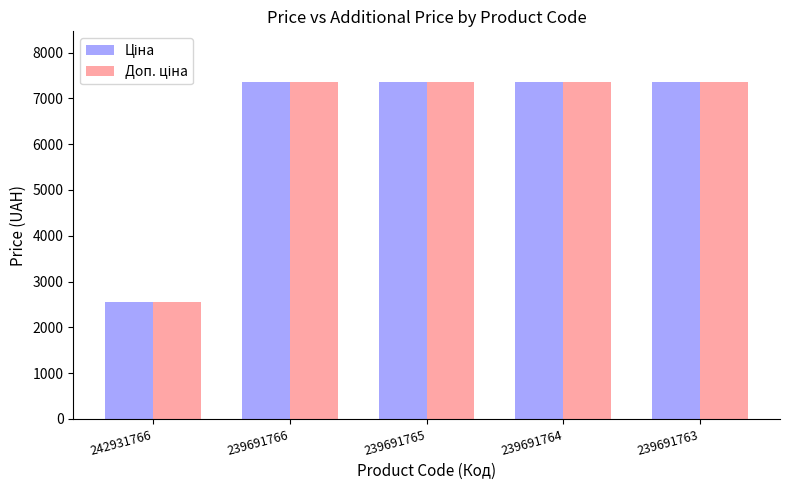

At how many categories does at least one series exceed 3941?

4